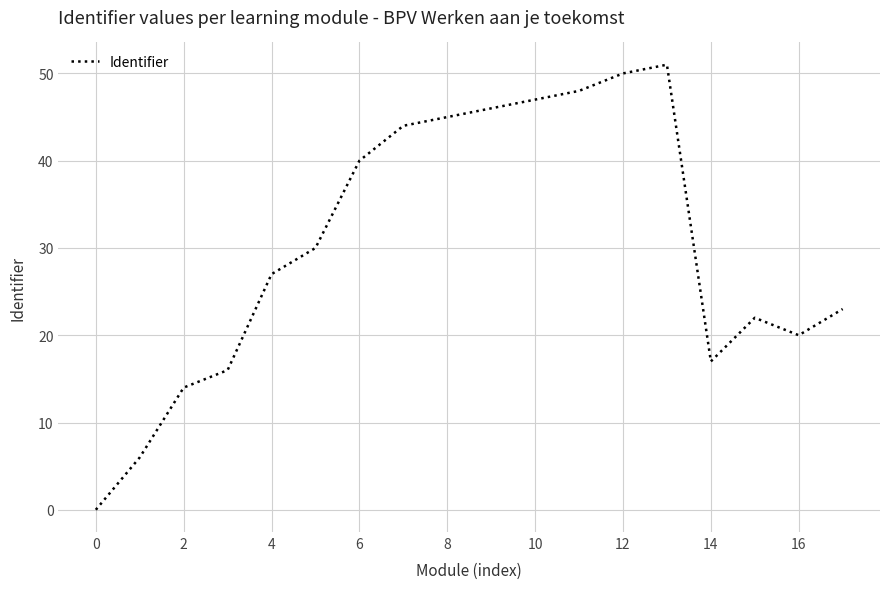

True or false: the data has more than 0 interior local peaks.

True